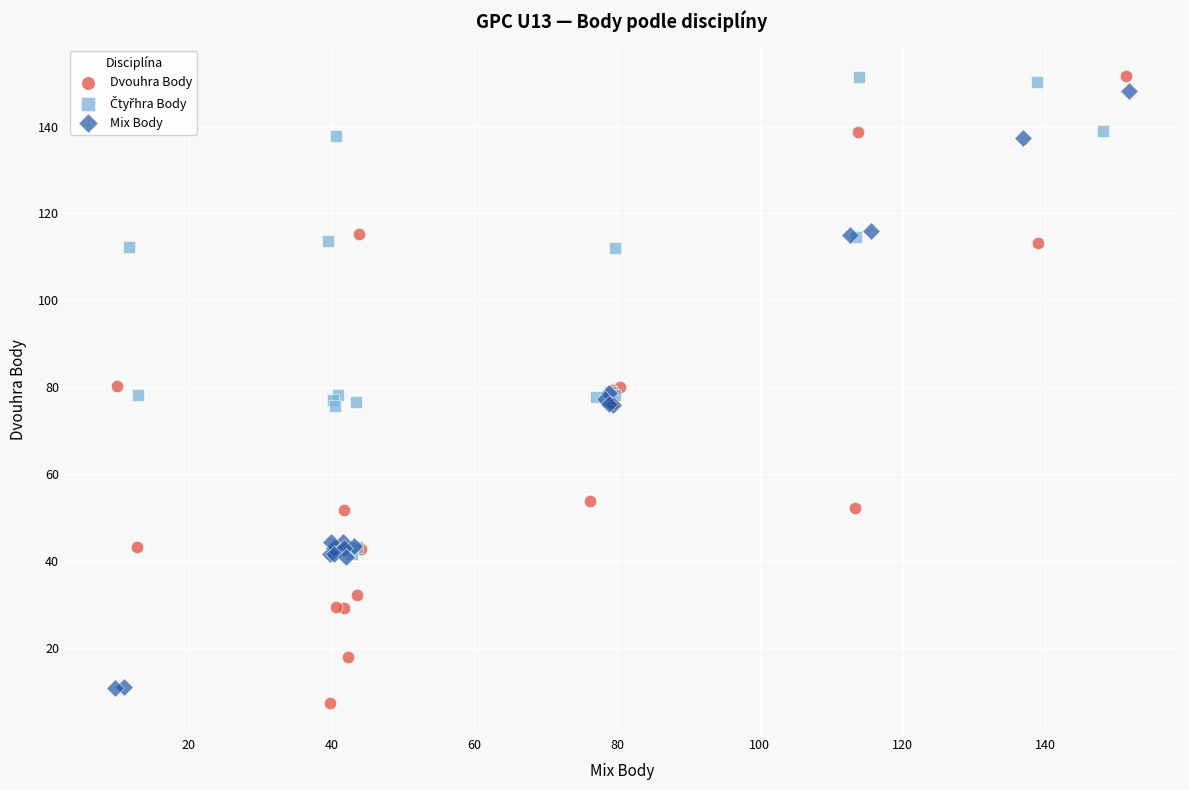

Which series has the widest spread of Y values?

Dvouhra Body